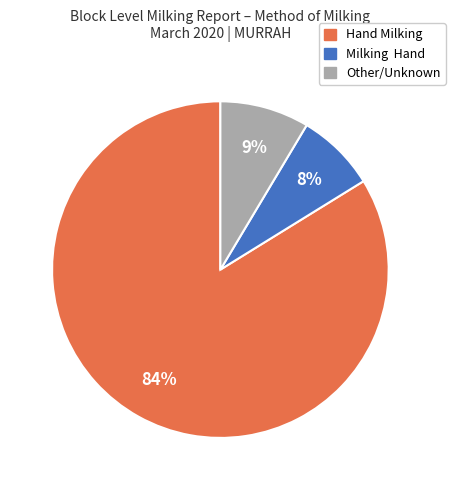

To the nearest percent, what is the average slice percentage?

33%